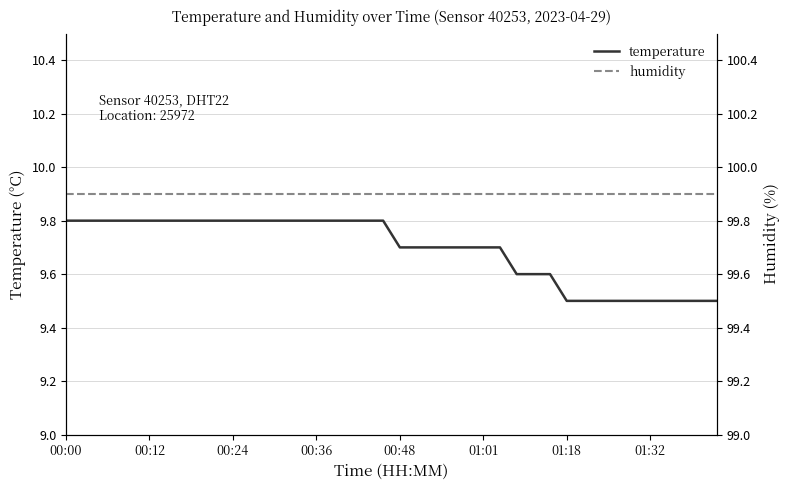

Is the value of temperature at 35 greater than the value of humidity at 00:36?

No